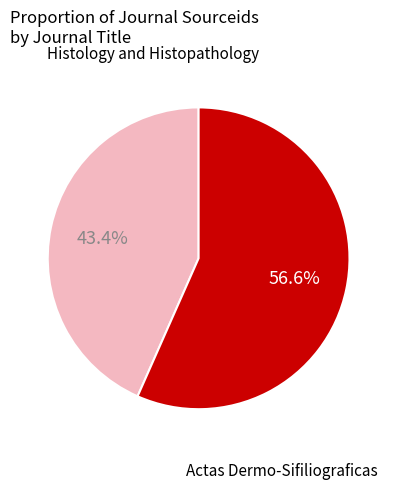

Count the number of slices in the pie.

2